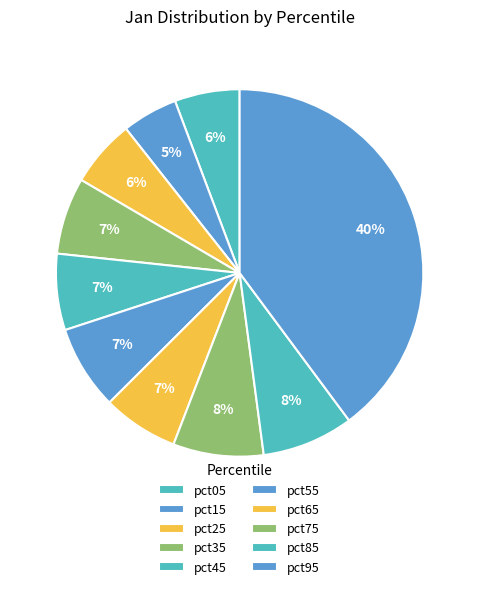

What is the total percentage of pct75 and pct85?

16.0%